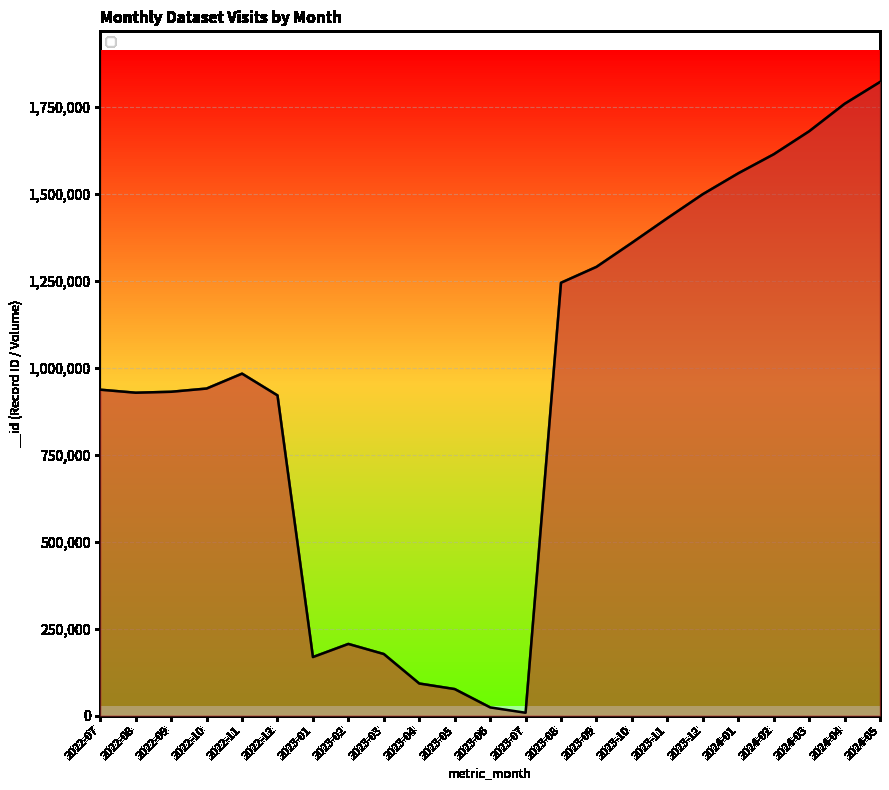

How many values are below 940544?

11